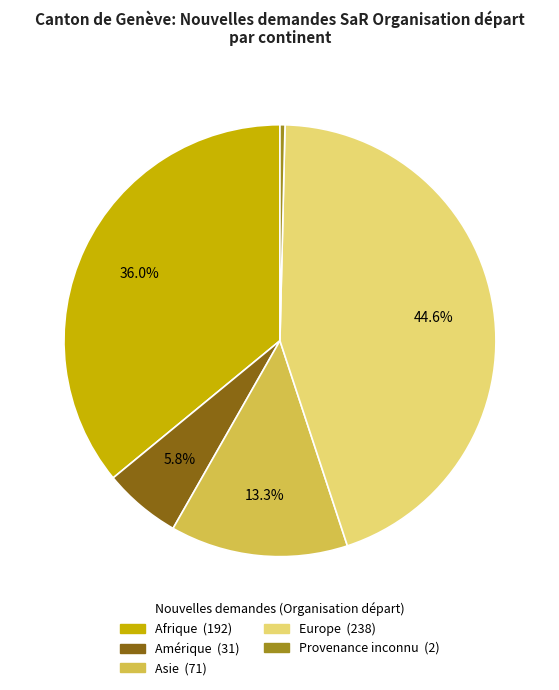

The Afrique slice represents 29% of the pie. True or false?

False